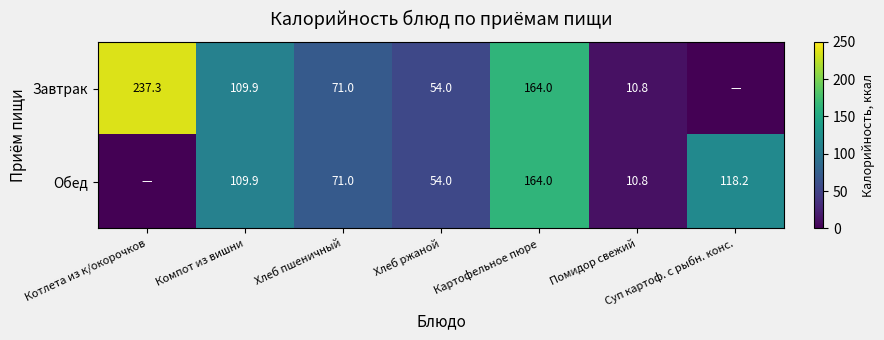

What is the sum of the Обед values at Суп картоф. с рыбн. конс. and Компот из вишни?

228.1